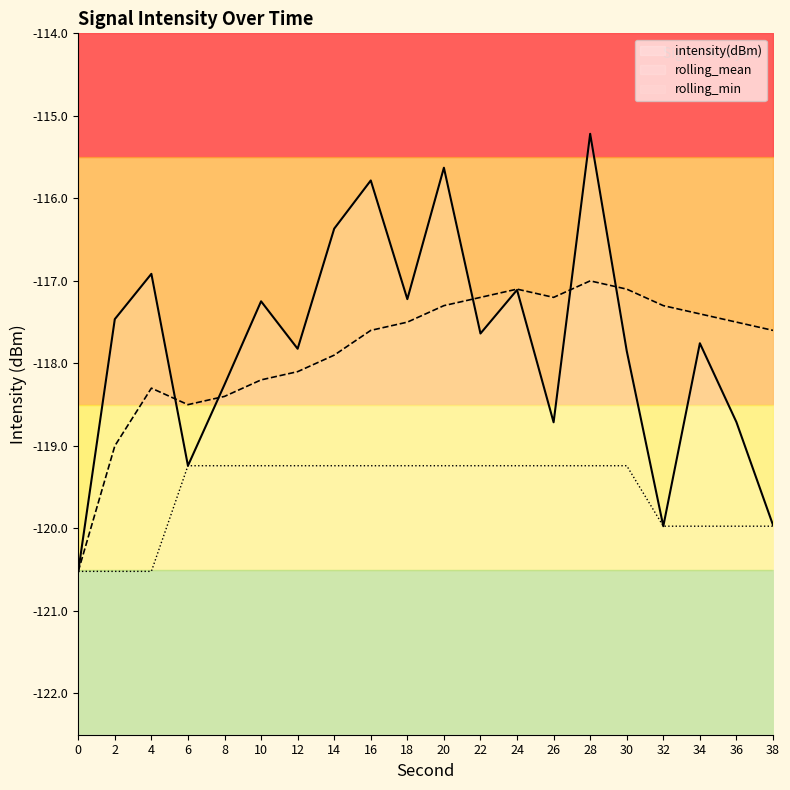

How many interior local valleys does the rolling_mean series have?

2